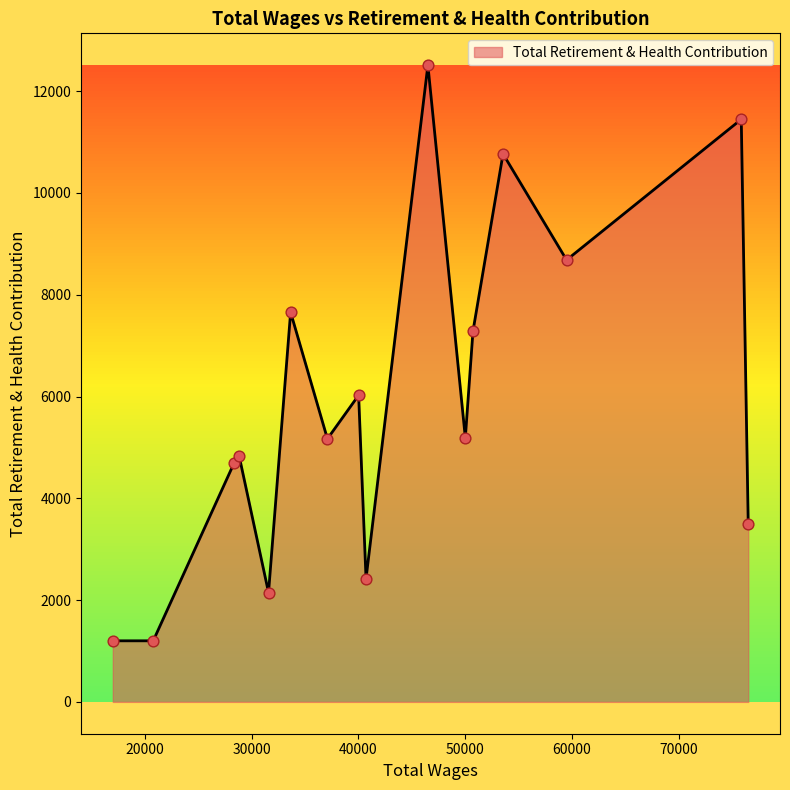

What is the difference between the maximum and minimum values?

11311